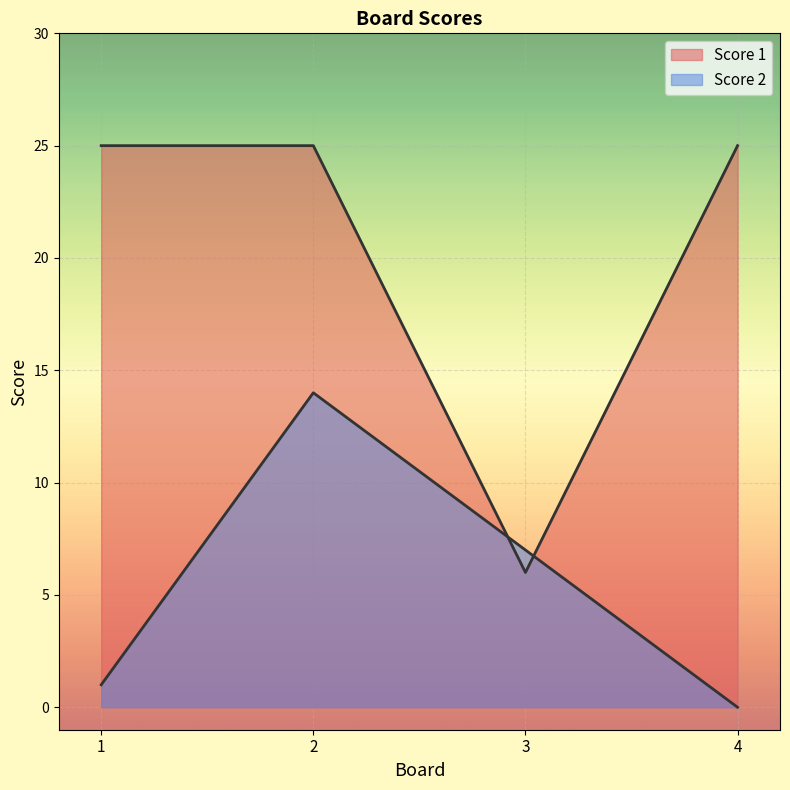

What is the average value of the Score 2 series?

6